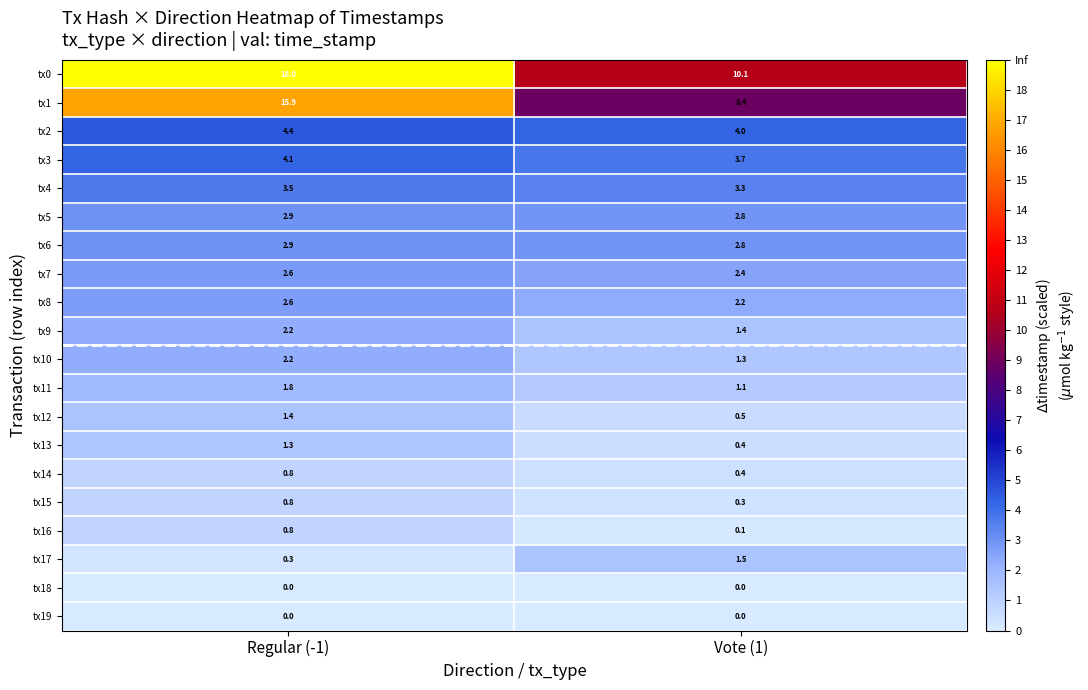

True or false: tx16 has a value of 0.8 at Regular (-1).

True